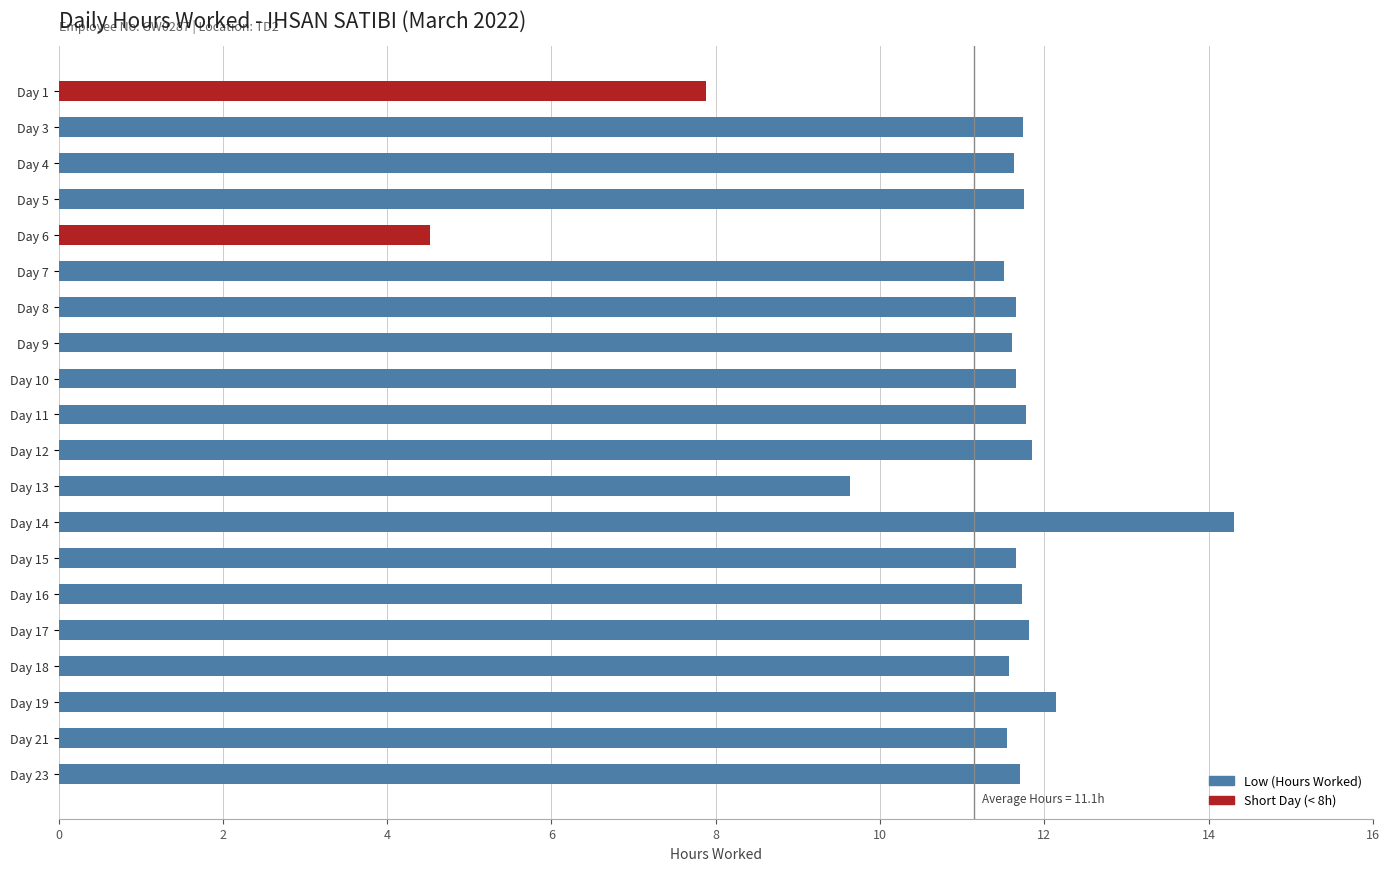

How many bars are there in total?

20